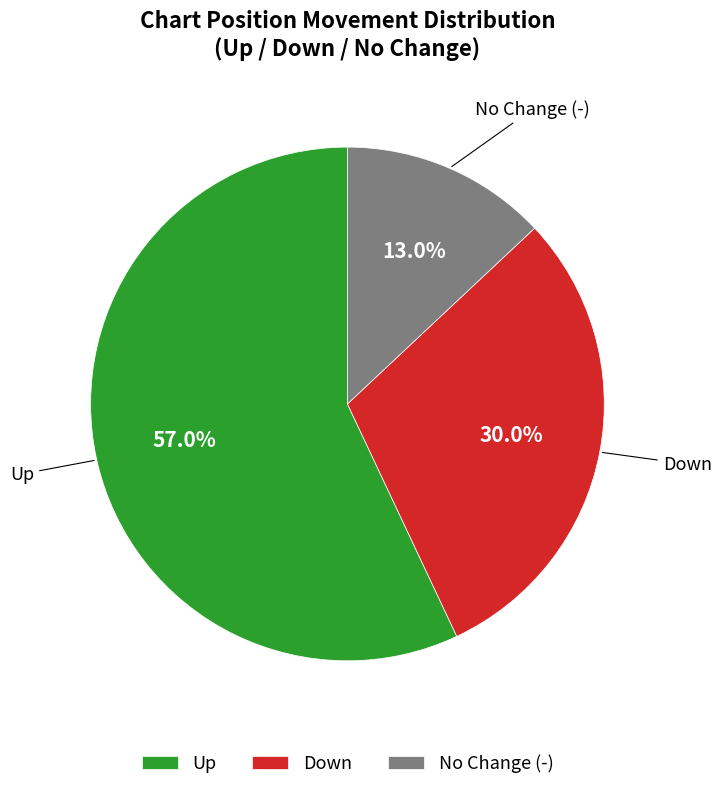

What is the smallest slice in the pie chart?

No Change (-)